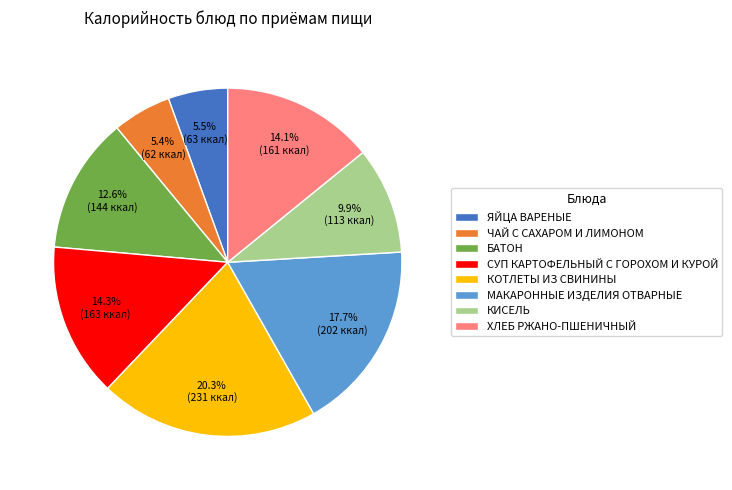

To the nearest percent, what is the combined percentage of БАТОН and ЧАЙ С САХАРОМ И ЛИМОНОМ?

18%